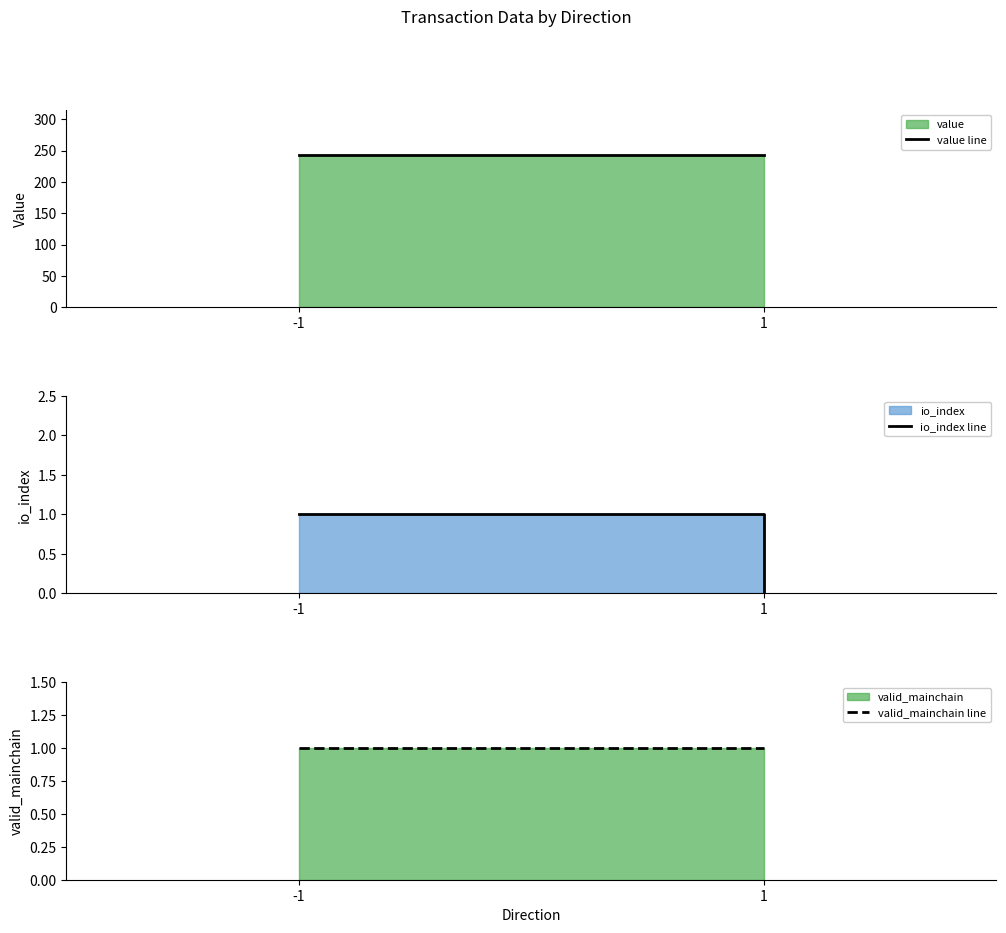

Where is value line nearest to the value 242?

-1